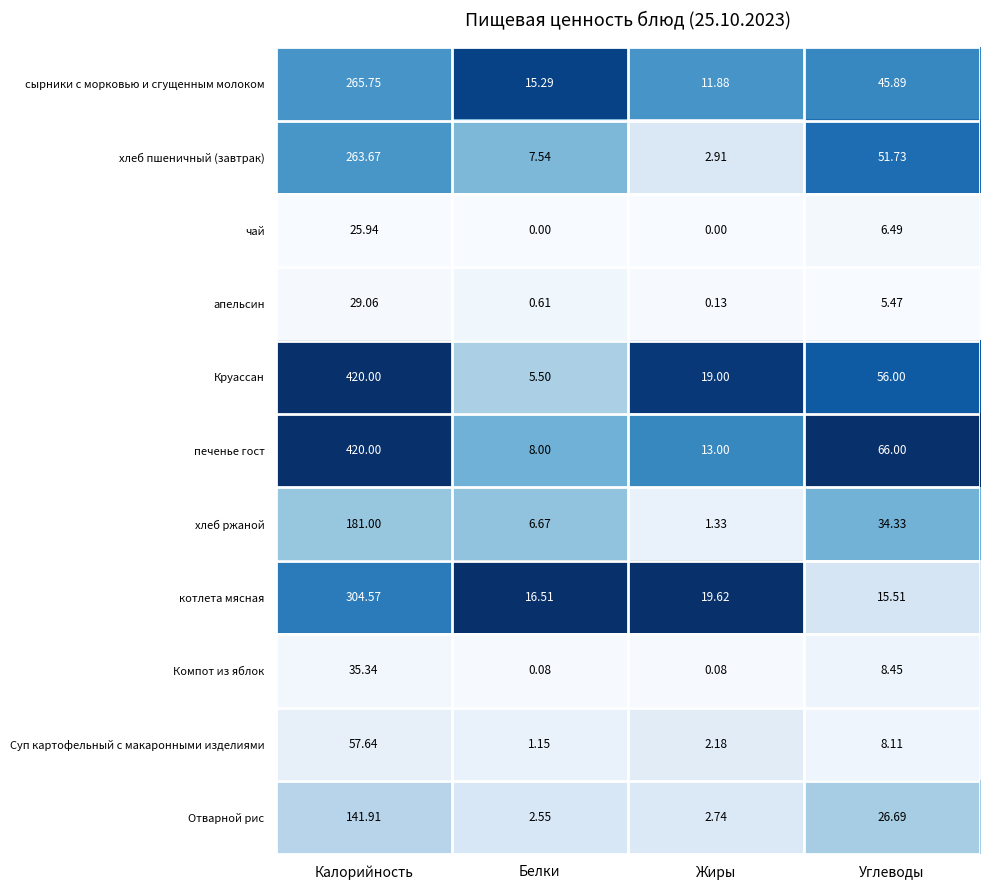

Which series has the largest total across all categories?

печенье гост